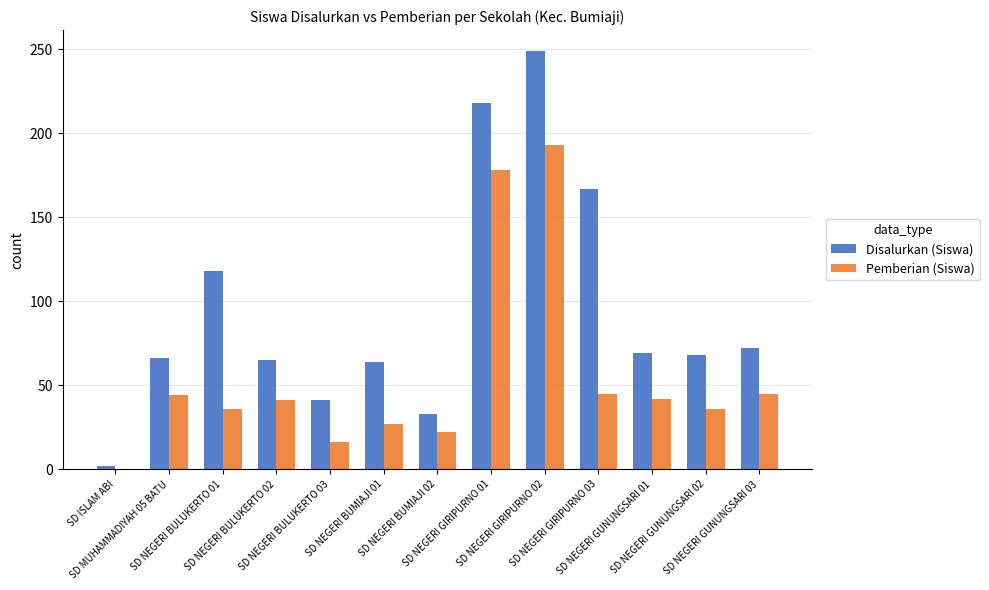

How many distinct data groups are displayed?

2